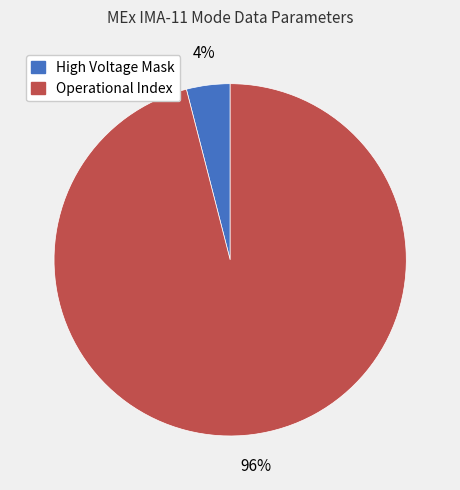

Rank the categories by value from highest to lowest.

Operational Index, High Voltage Mask